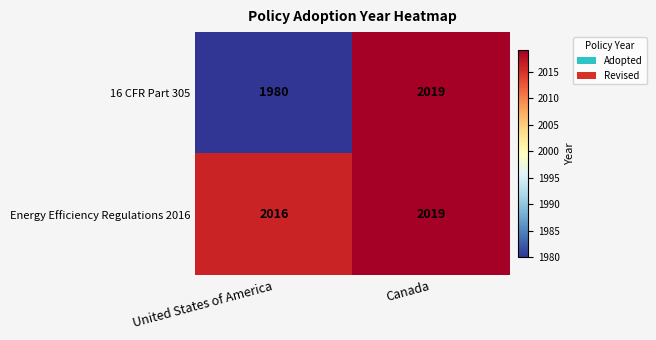

Rank the categories by 16 CFR Part 305 value from highest to lowest.

Canada, United States of America